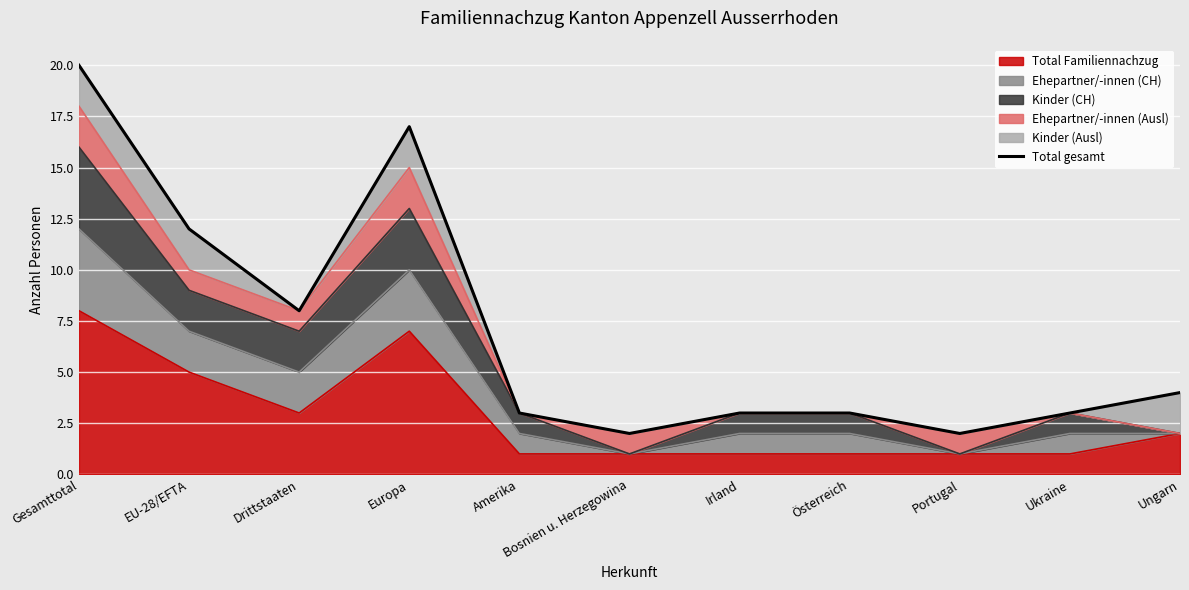

The value at Gesamttotal is 20. True or false?

True